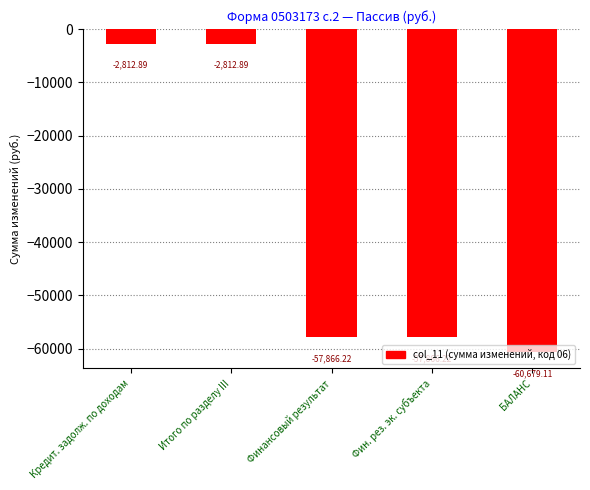

Are the bars grouped side by side (vs. stacked)?

No